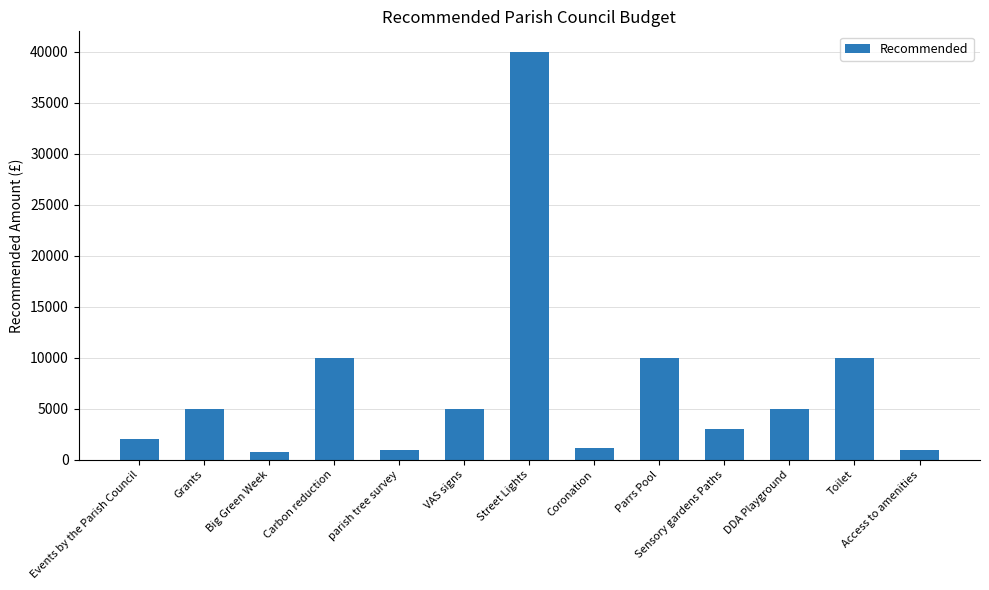

What is the value of the 2nd bar from the left?

5000